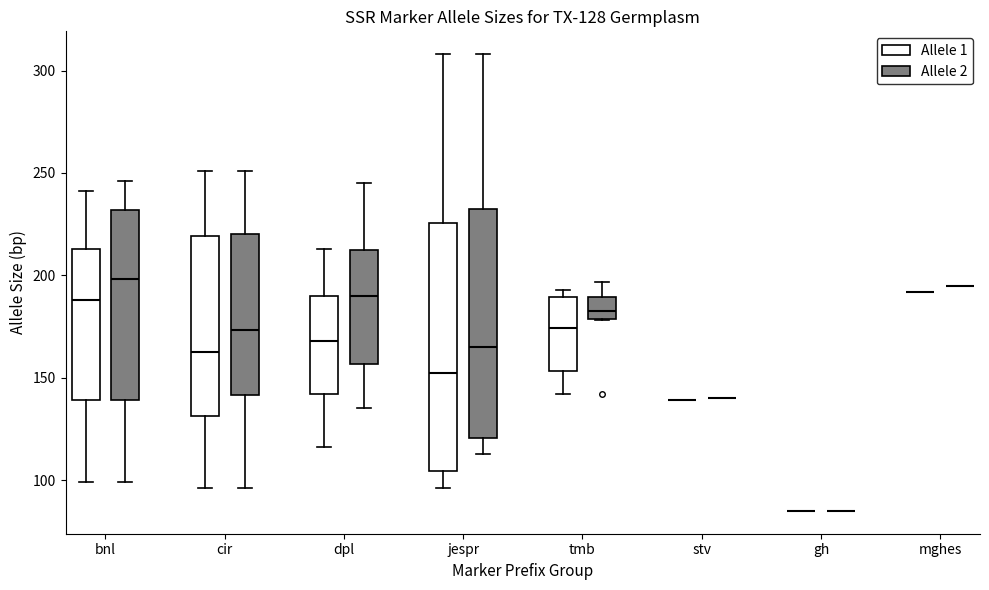

Comparing the boxes themselves (not the whiskers), which one is the tallest?

jespr (Allele 1)